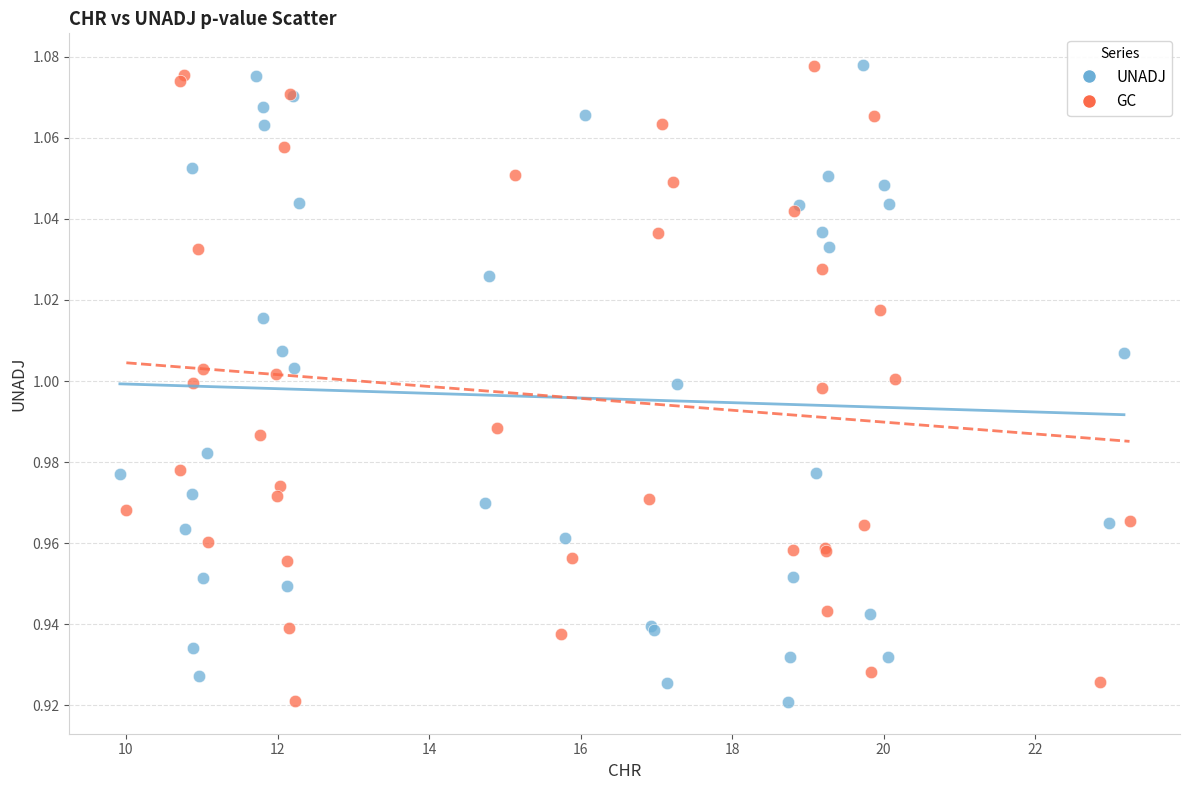

What are all the series names shown in the legend?

UNADJ, GC